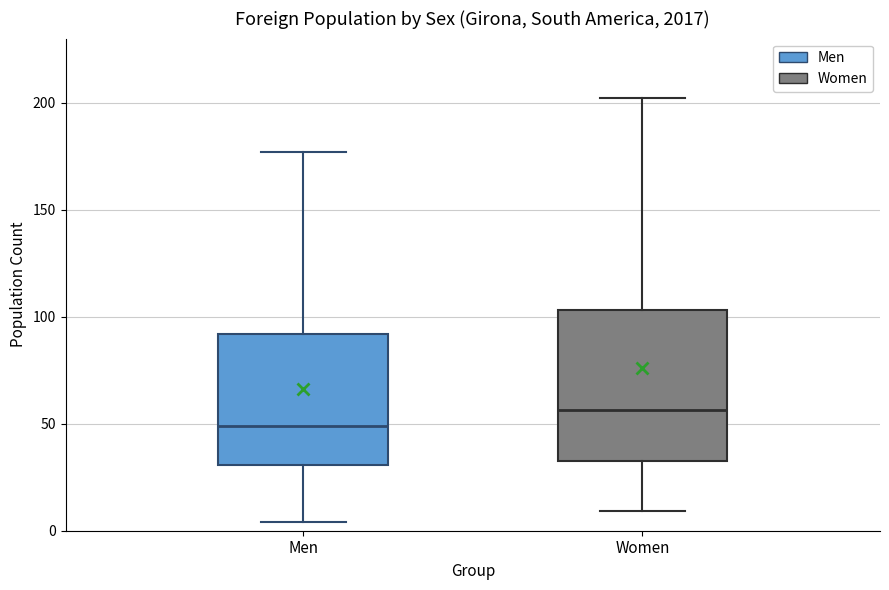

Where does the median line of the box for Women sit on the y-axis? The values are not printed on the chart, so give them approximately, as read against the axis.

55